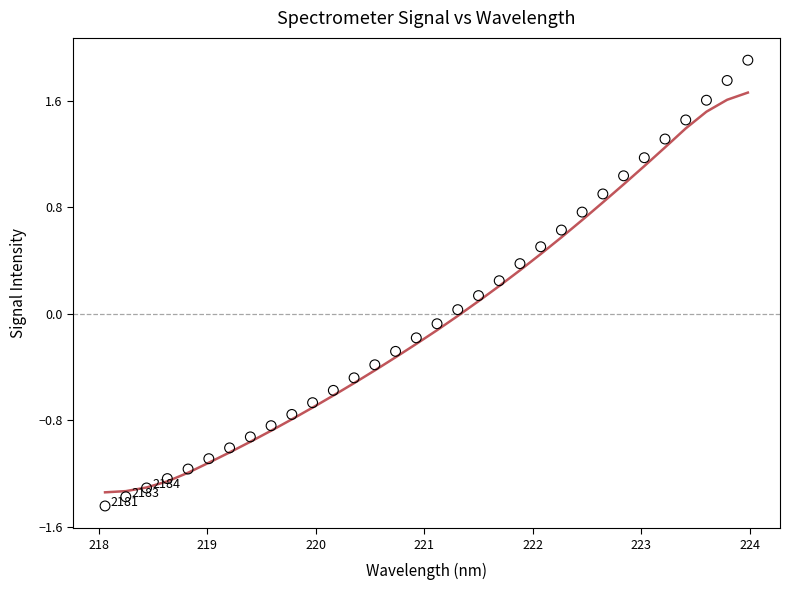

What is the range of X values (max minus min)?

5.9